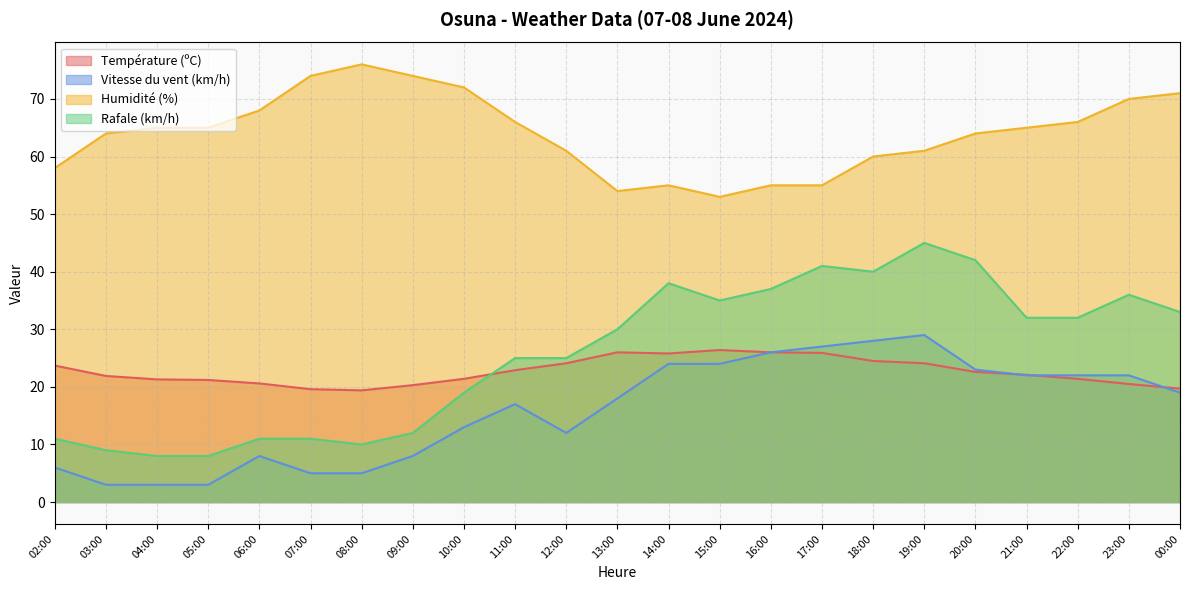

True or false: Température (ºC) and Vitesse du vent (km/h) cross at least once.

True